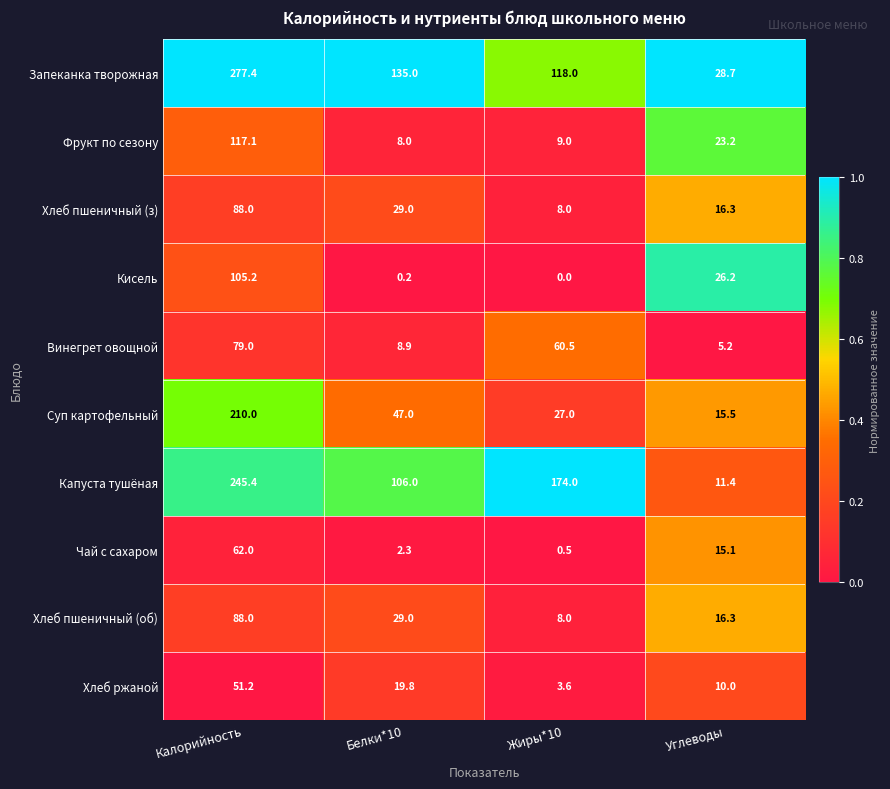

At how many categories does at least one series exceed 0?

4